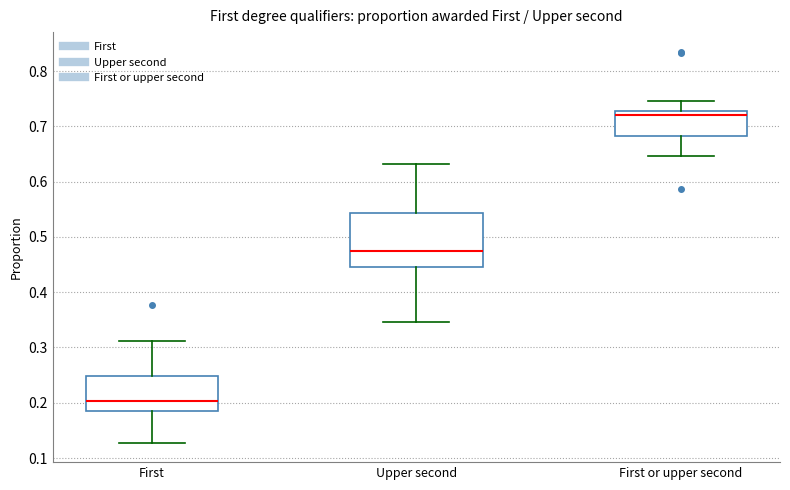

Reading left to right, read every box against the y-axis: the position of its median line, the range the box covers, and the ends of its whiskers. The values are not printed on the chart, so give them approximately, as read against the axis.

First: median 0.20, box 0.19 to 0.25, whiskers 0.13 to 0.31
Upper second: median 0.48, box 0.45 to 0.54, whiskers 0.35 to 0.63
First or upper second: median 0.72, box 0.68 to 0.73, whiskers 0.65 to 0.75